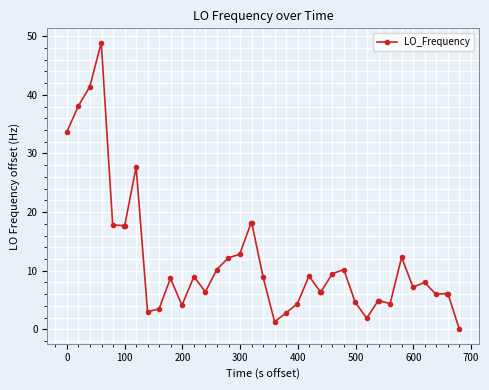

What is the maximum value shown in the chart?

48.9